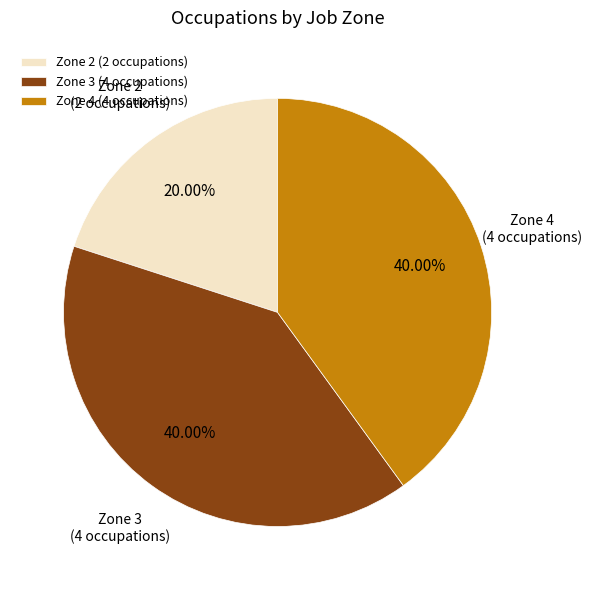

Is the sum of Zone 2 and Zone 3 greater than half?

Yes